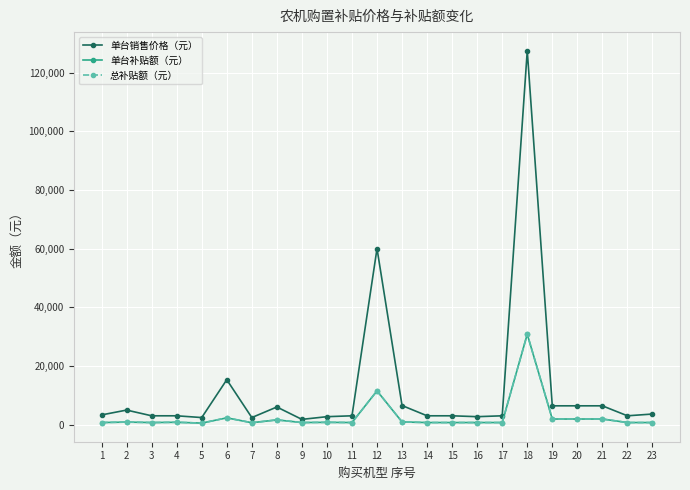

What is the value of the 单台补贴额（元） point at the 11th from the left?

700